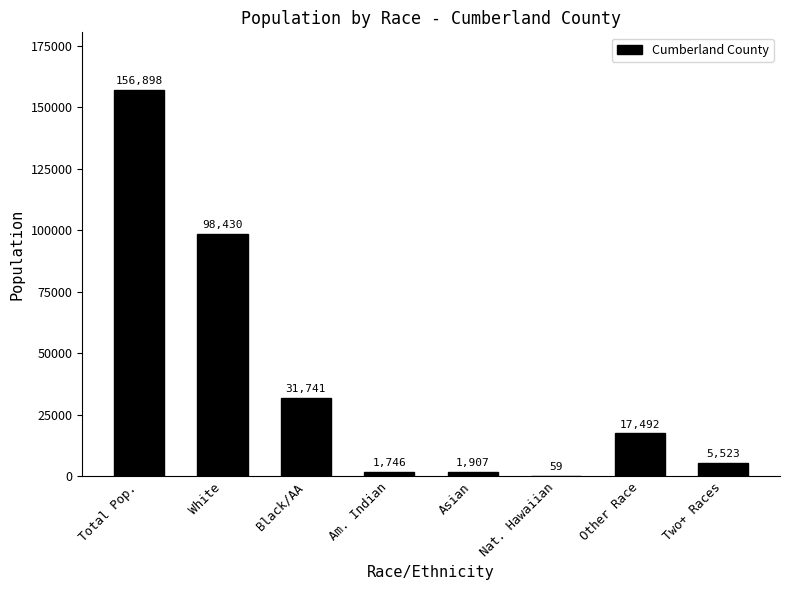

True or false: the data shows 45997 at White.

False